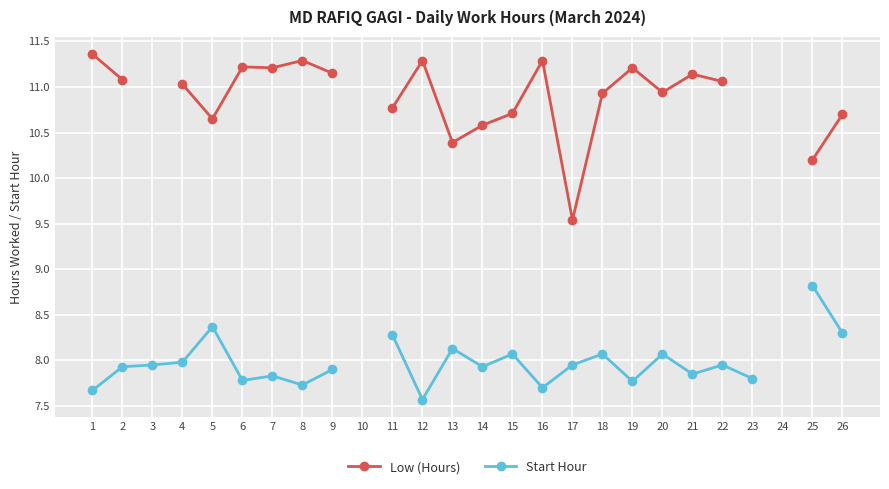

True or false: Low (Hours) and Start Hour intersect in this chart.

False